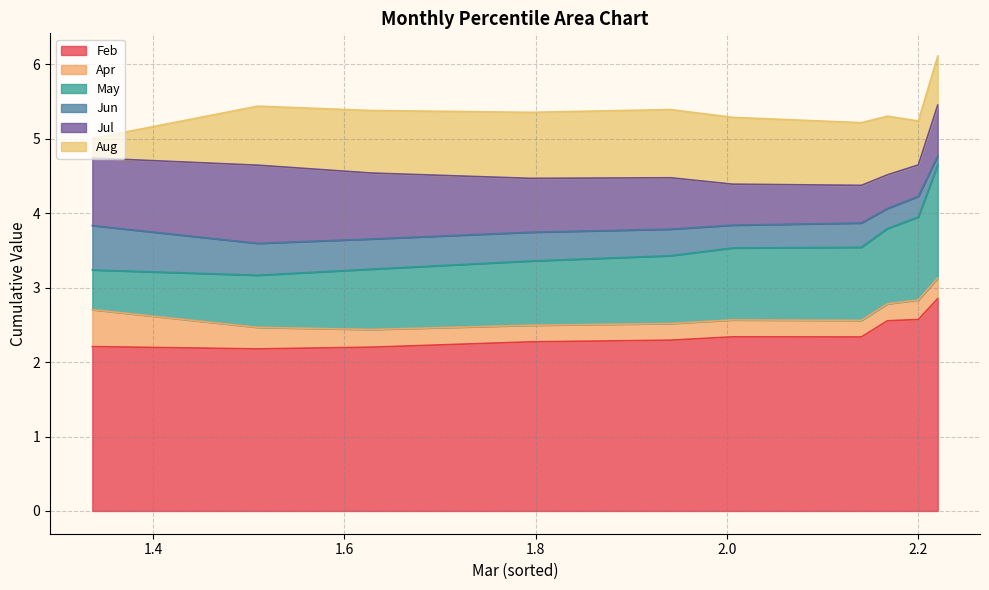

How many Apr values are between 0 and 1?

10